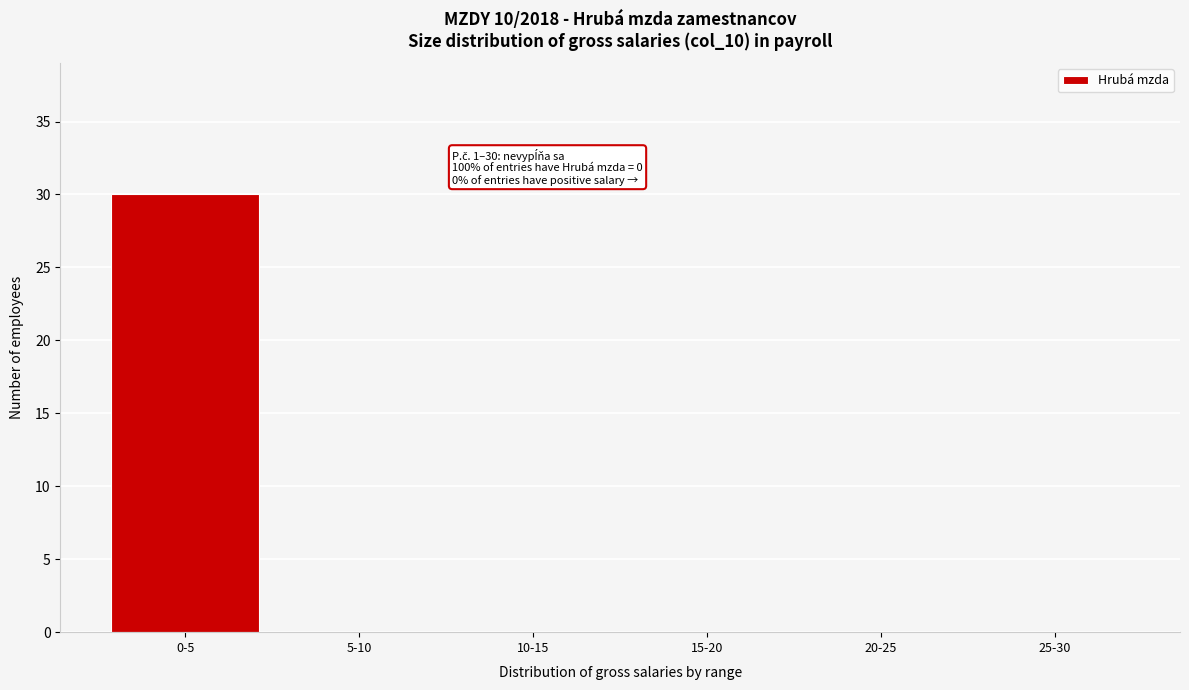

Reading right to left, list all the values displayed in this chart.

25-30=0	20-25=0	15-20=0	10-15=0	5-10=0	0-5=30